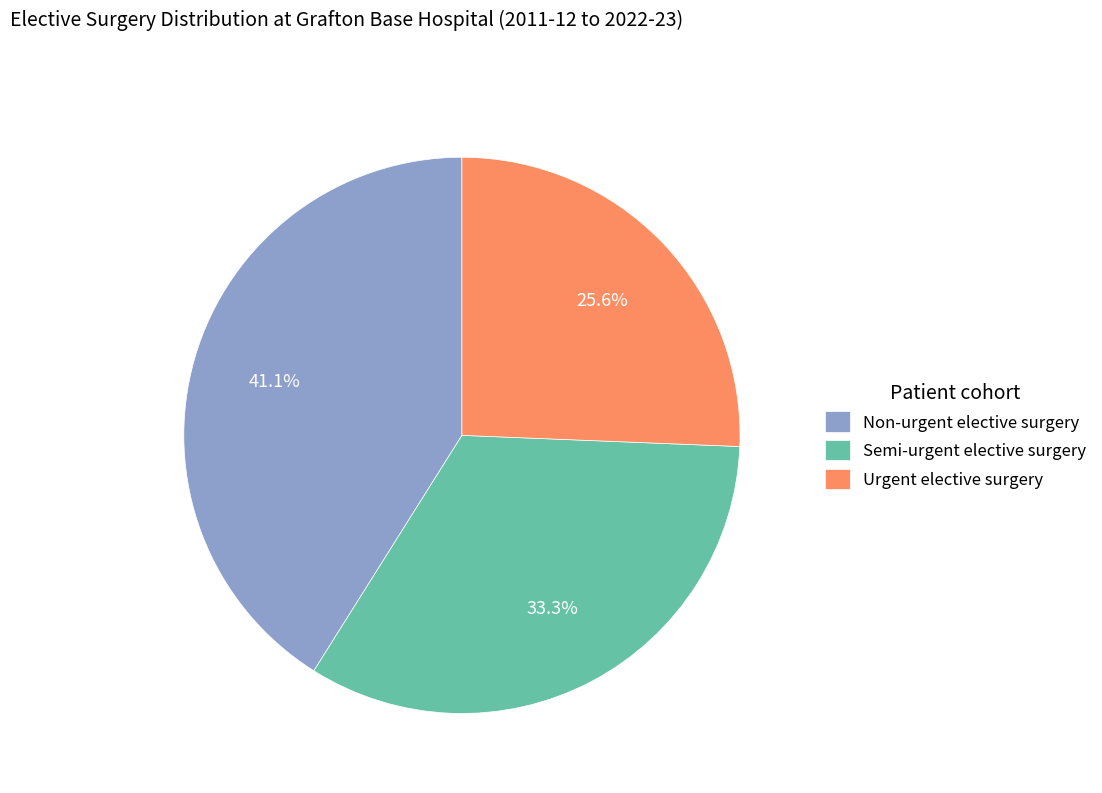

What percentage do Urgent elective surgery and Semi-urgent elective surgery together represent?

58.9%